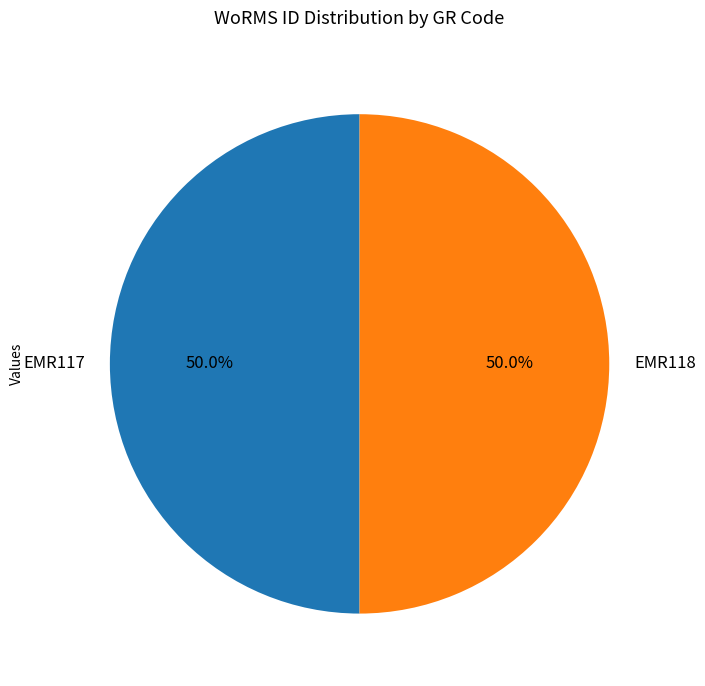

How much of the chart is everything except EMR117?

50.0%